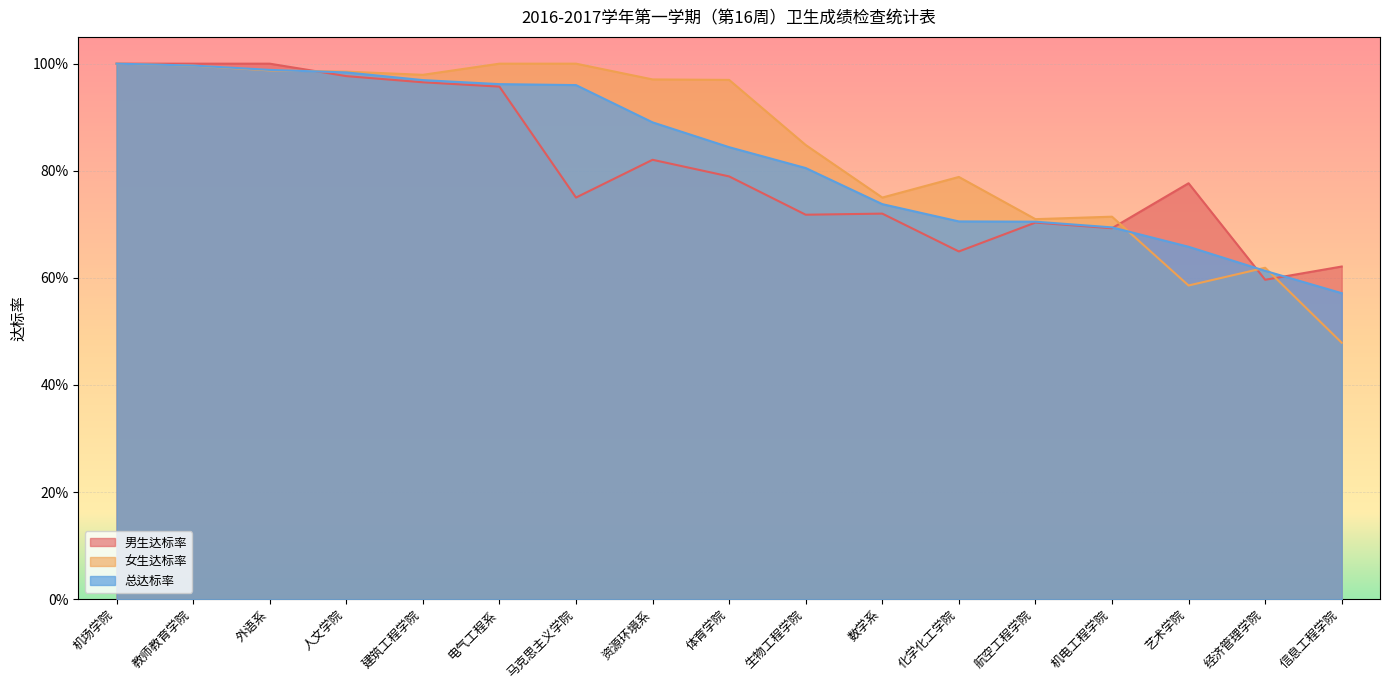

List the labels in order of 总达标率 value, largest first.

机场学院, 教师教育学院, 外语系, 人文学院, 建筑工程学院, 电气工程系, 马克思主义学院, 资源环境系, 体育学院, 生物工程学院, 数学系, 化学化工学院, 航空工程学院, 机电工程学院, 艺术学院, 经济管理学院, 信息工程学院